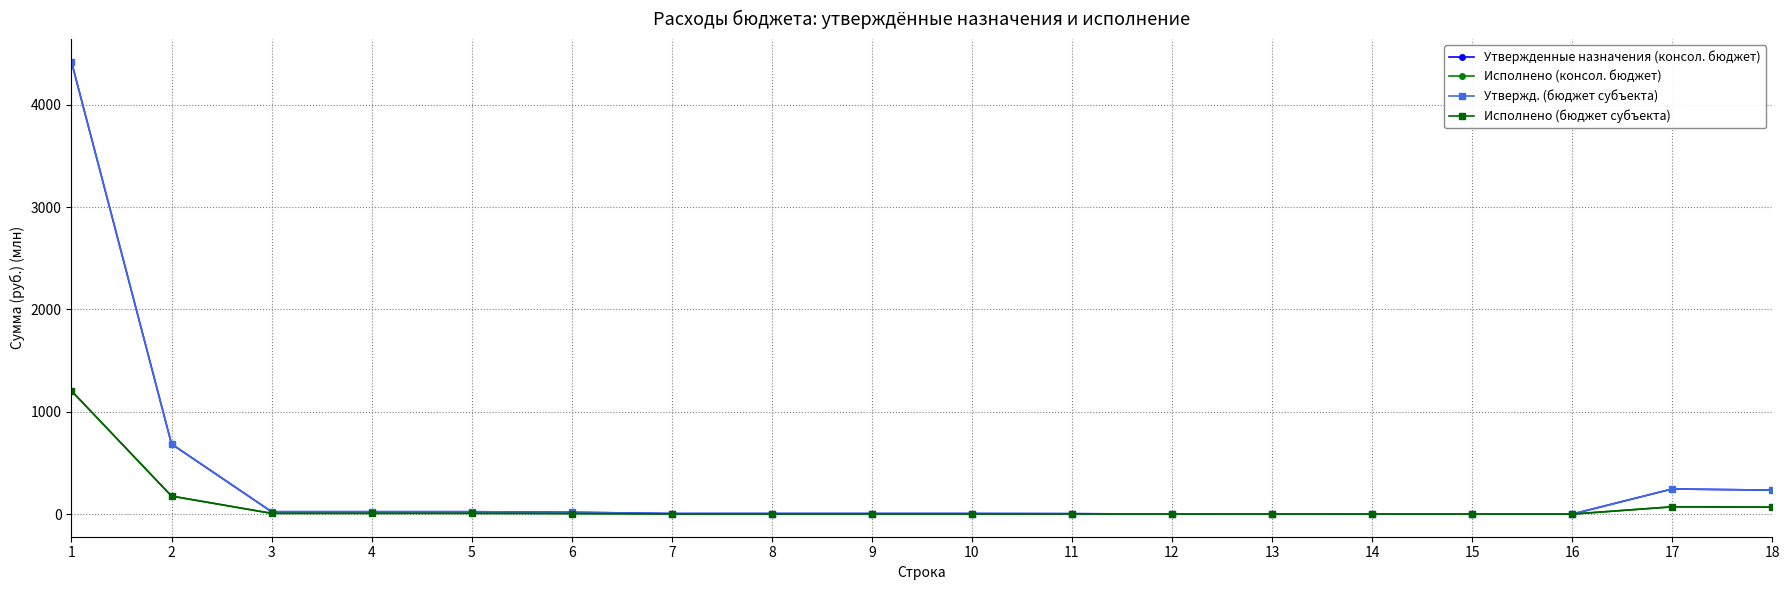

Where is Исполнено (бюджет субъекта) nearest to the value 601?

2